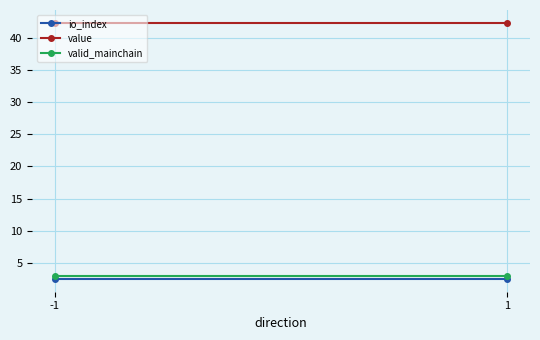

What is the average value of the value series?

42.4